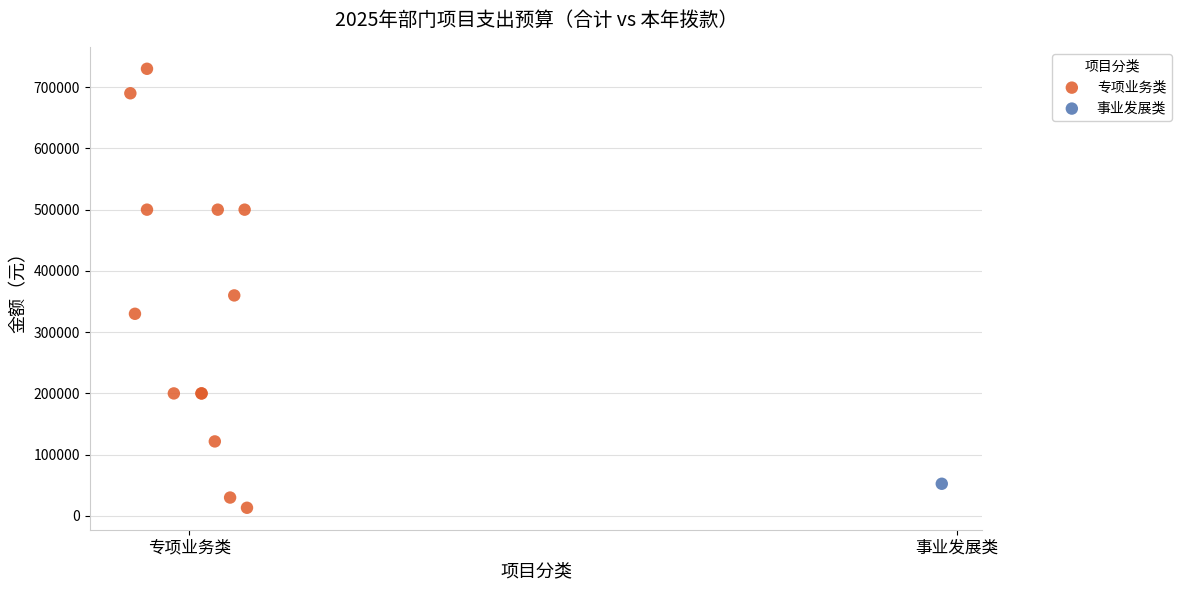

What are all the series names shown in the legend?

专项业务类, 事业发展类